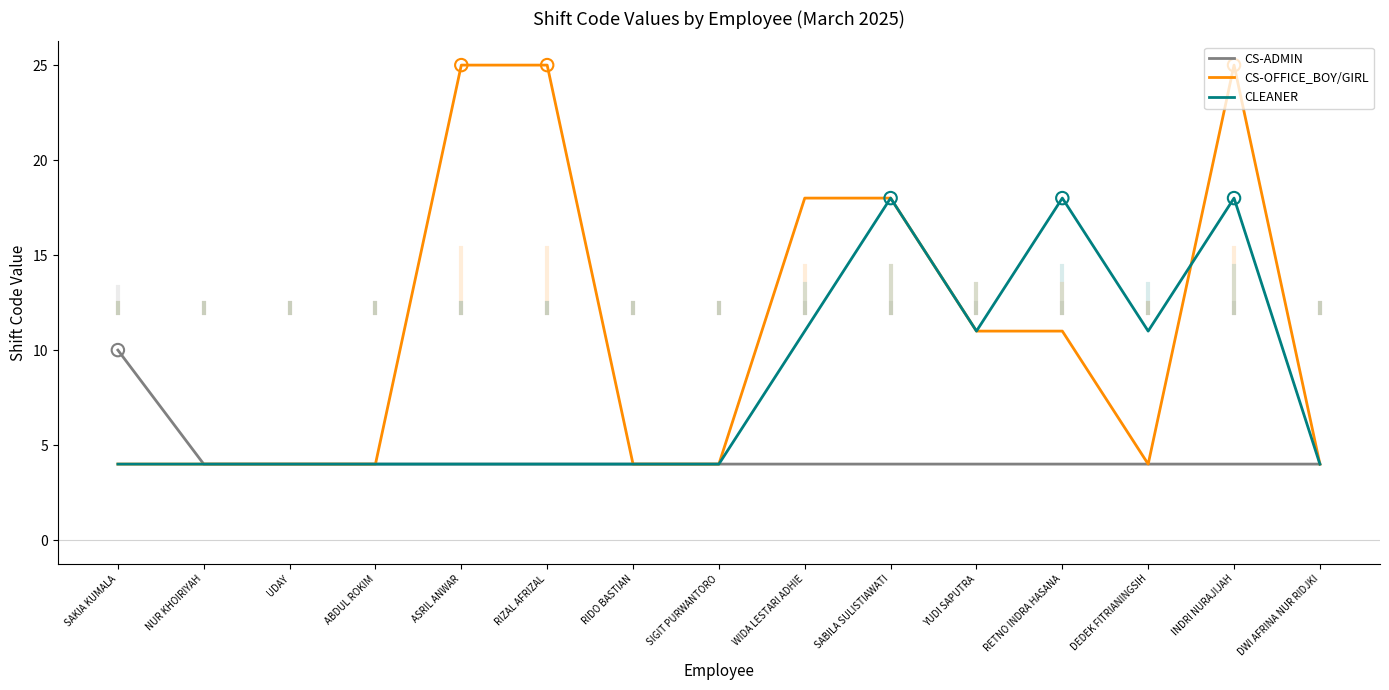

What is the difference between the highest and lowest values at YUDI SAPUTRA?

7